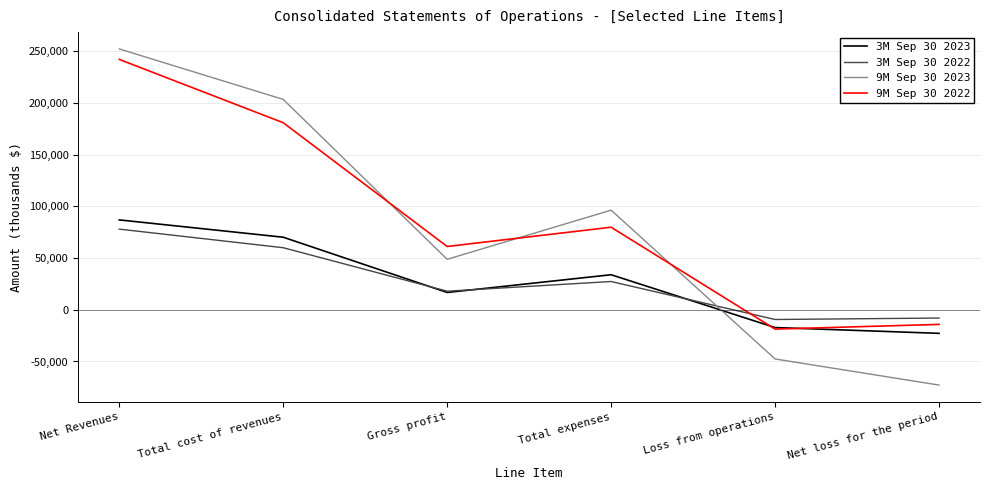

The 9M Sep 30 2022 series shows 79900 at Total expenses. True or false?

True